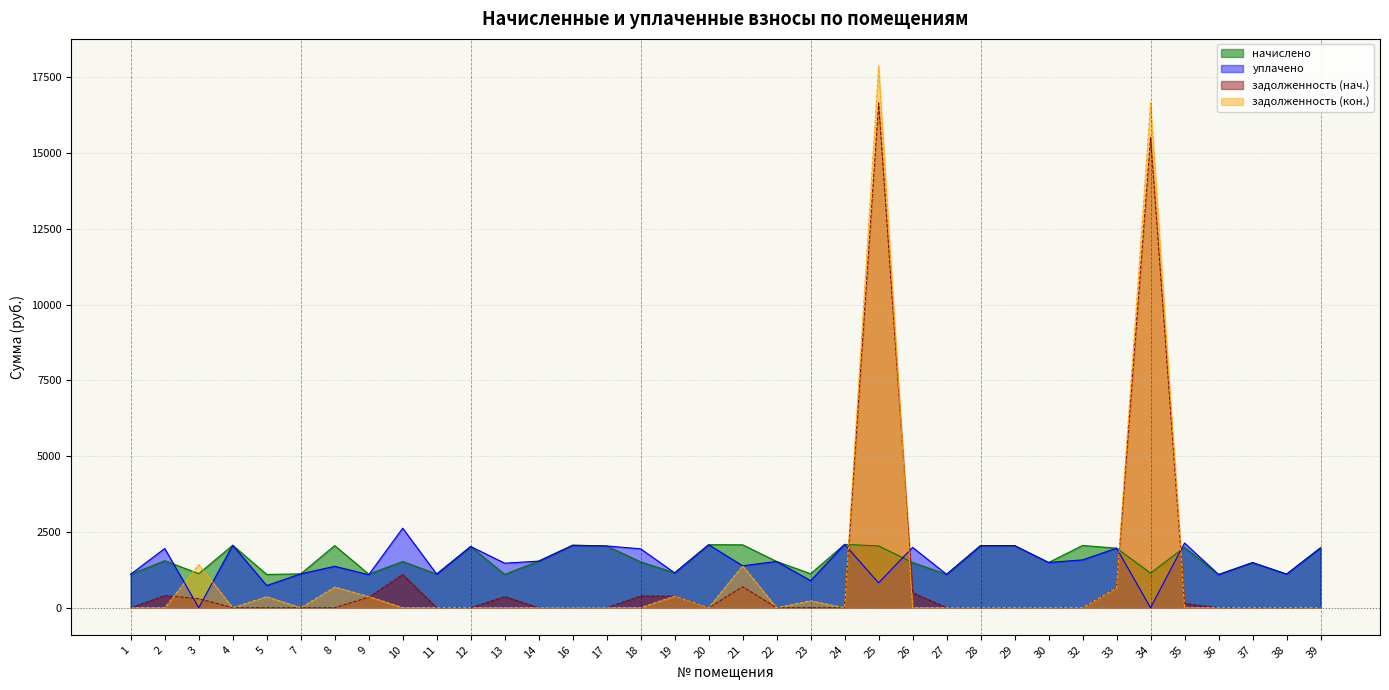

What is the difference between the highest and lowest values at 26?

1991.0